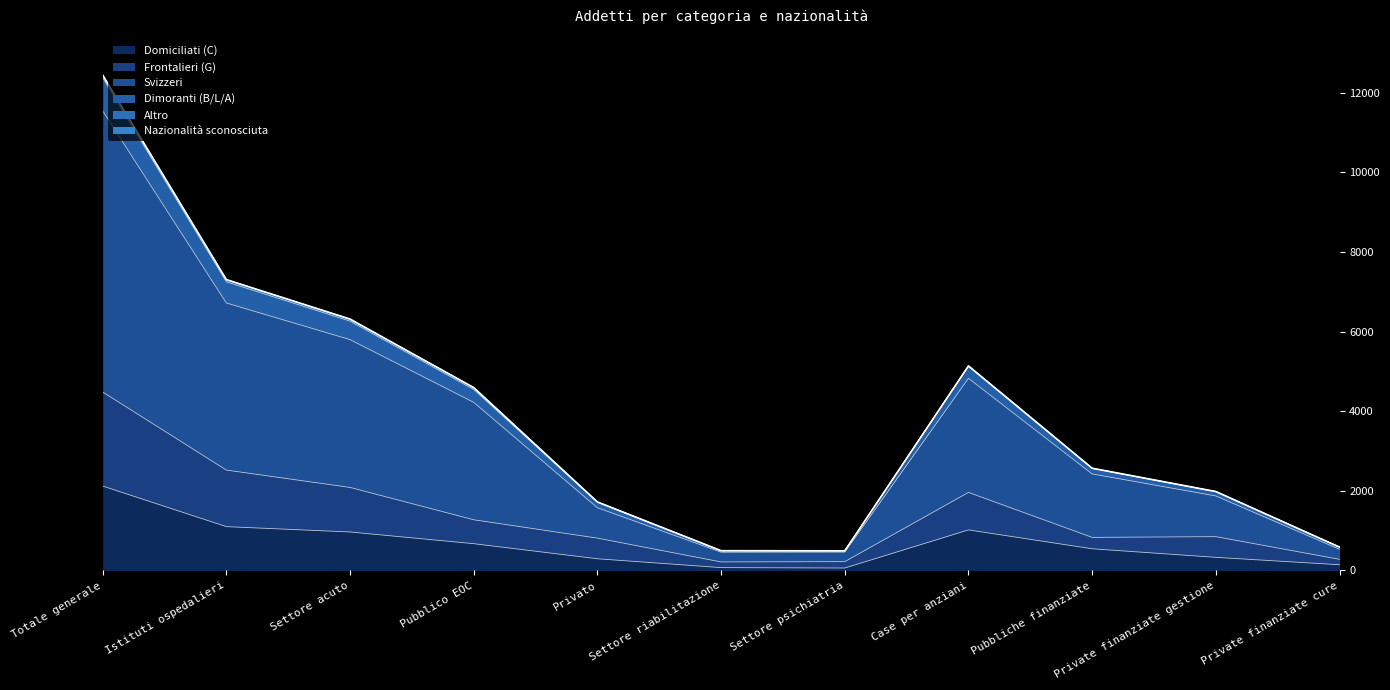

What position from the right is Private finanziate cure?

1